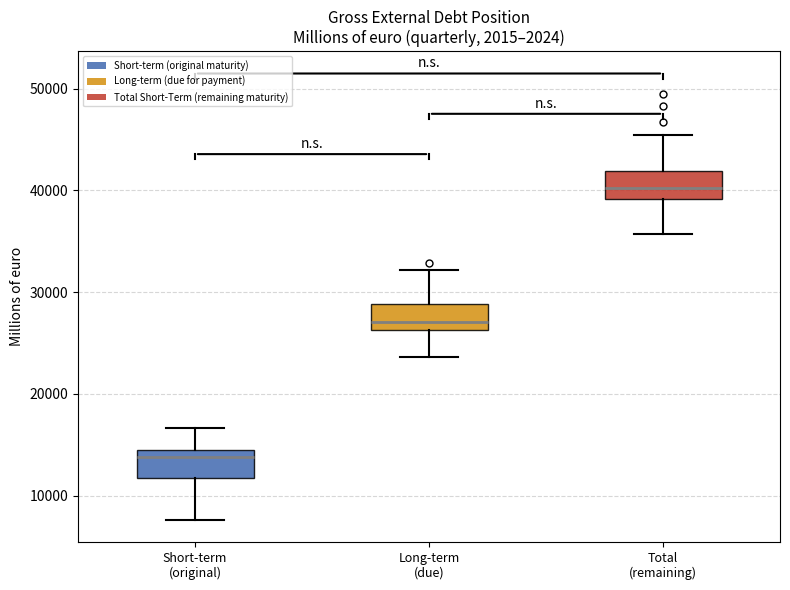

Where is the upper edge of the box for Short-term (original) on the y-axis? The values are not printed on the chart, so give them approximately, as read against the axis.

14000